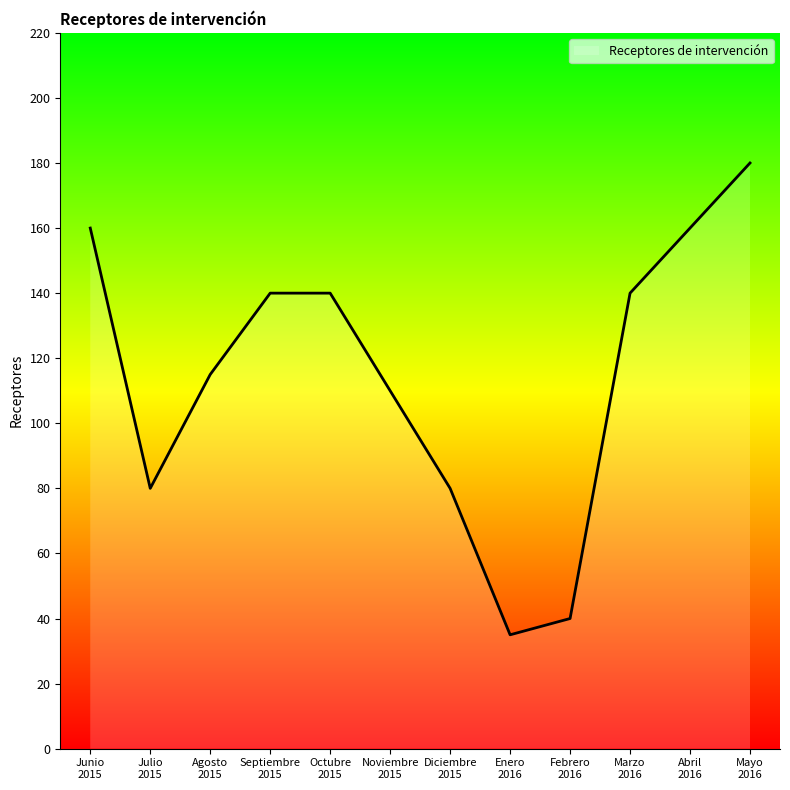

What is the maximum value shown in the chart?

180